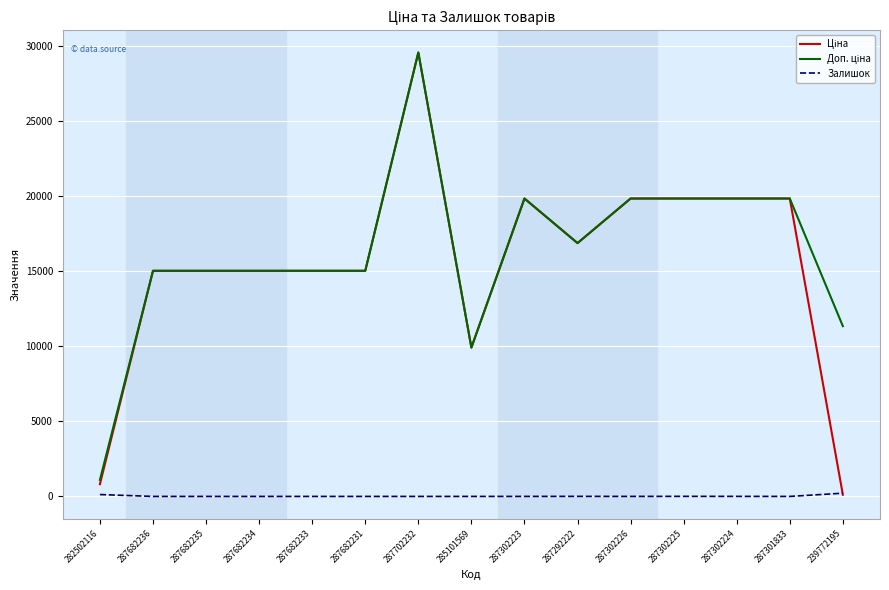

Is this an area chart (filled region under the line)?

No